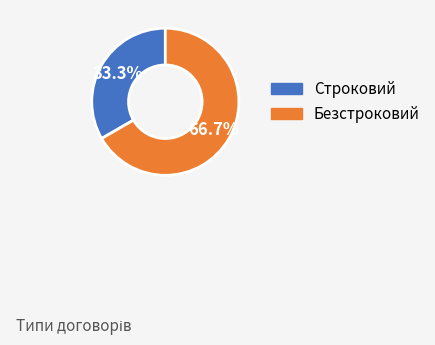

What is the largest slice in the pie chart?

Безстроковий